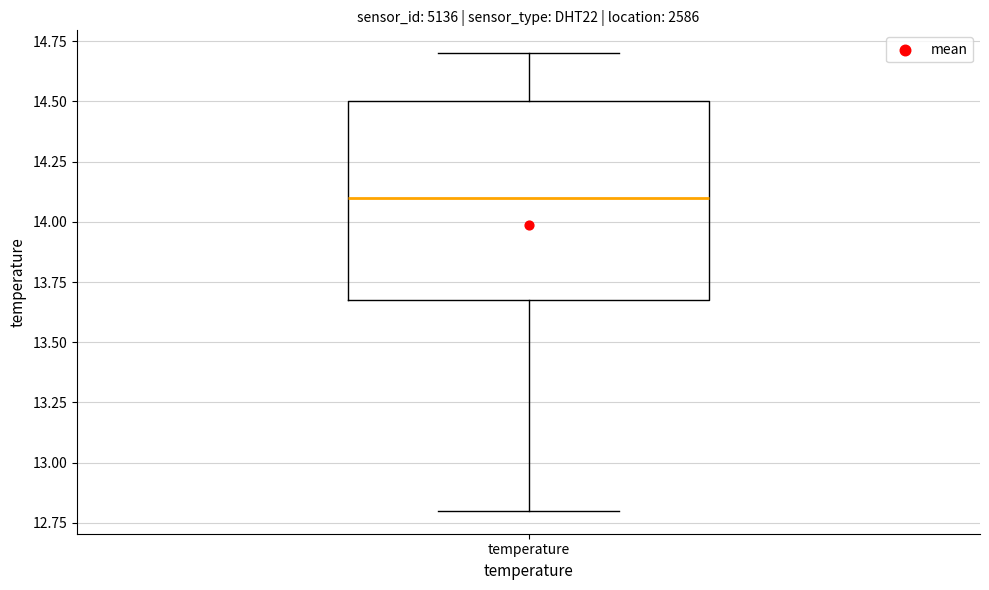

Read this box plot against the y-axis: the position of the median line, the range covered by the box, and the ends of both whiskers. The values are not printed on the chart, so give them approximately, as read against the axis.

median 14.1, box 13.7 to 14.5, whiskers 12.8 to 14.7